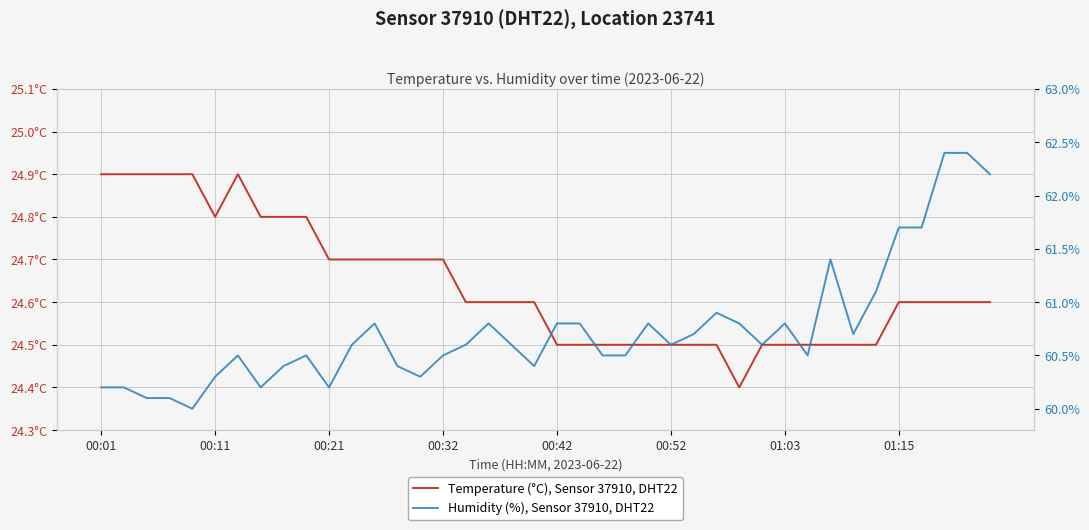

The value of Temperature (°C), Sensor 37910, DHT22 at 12 is 24.7. True or false?

True